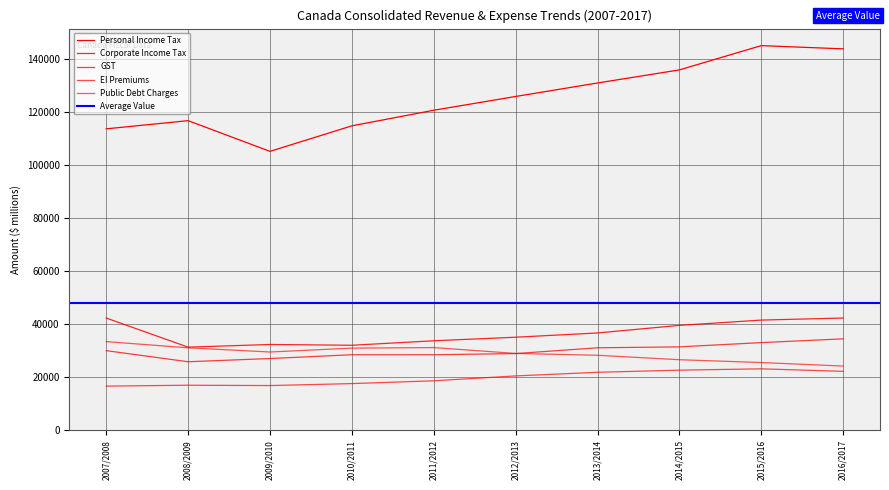

At which label does Public Debt Charges reach its peak?

2007/2008